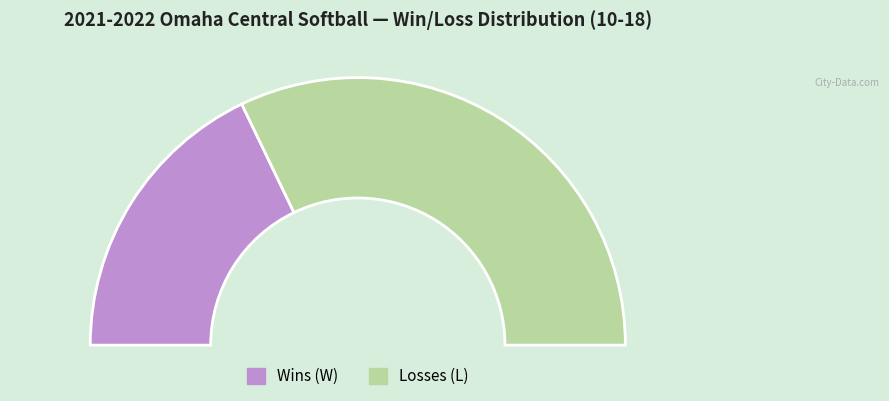

What is the total percentage of Wins and Losses?

100.0%